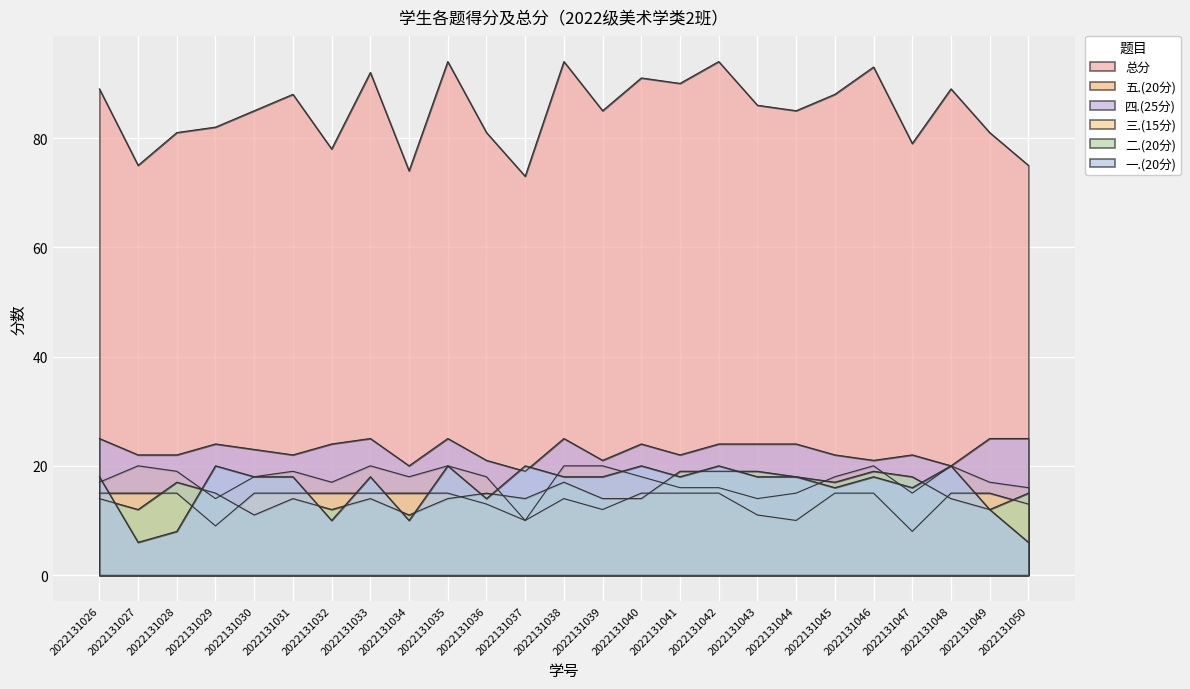

Is the value of 四.(25分) at 2022131041 greater than the value of 三.(15分) at 2022131046?

Yes